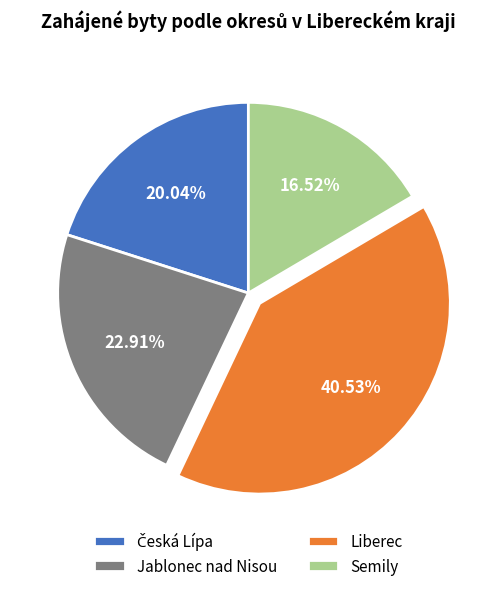

Combined, do Jablonec nad Nisou and Liberec account for over 50%?

Yes